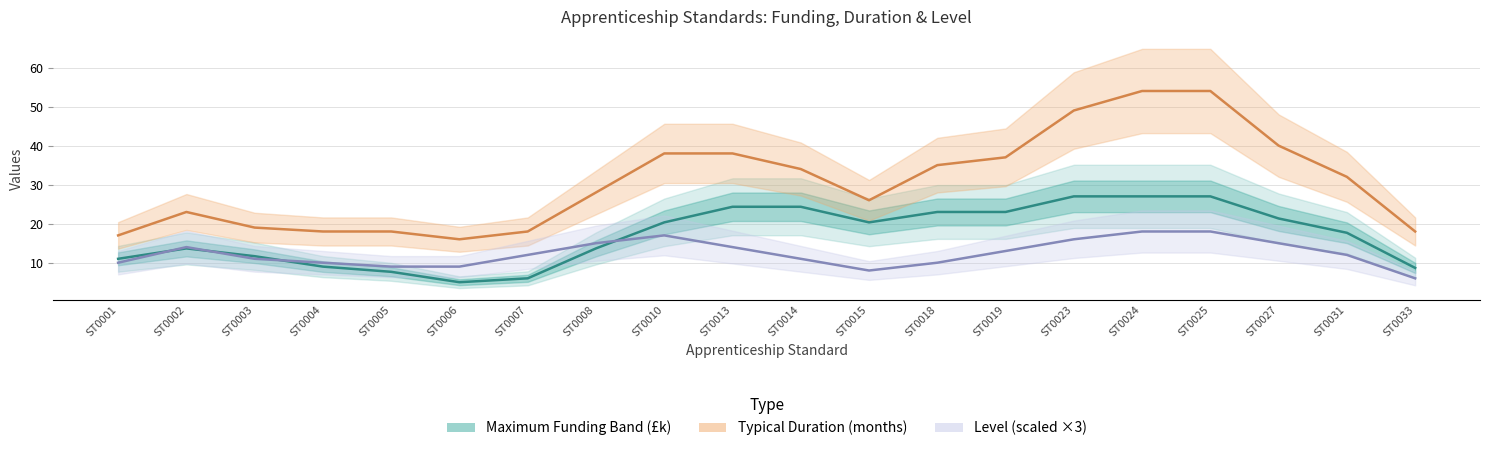

At which label does Level (scaled ×3) reach its peak?

ST0024